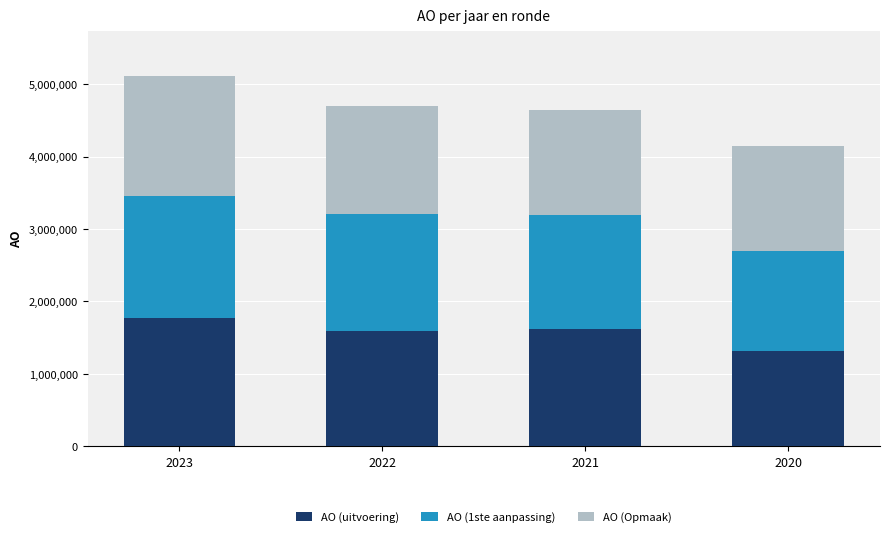

Count the number of data series in this chart.

3